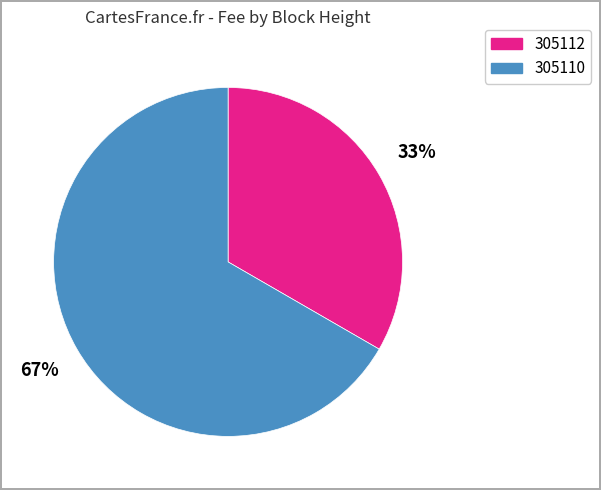

Count the number of slices in the pie.

2